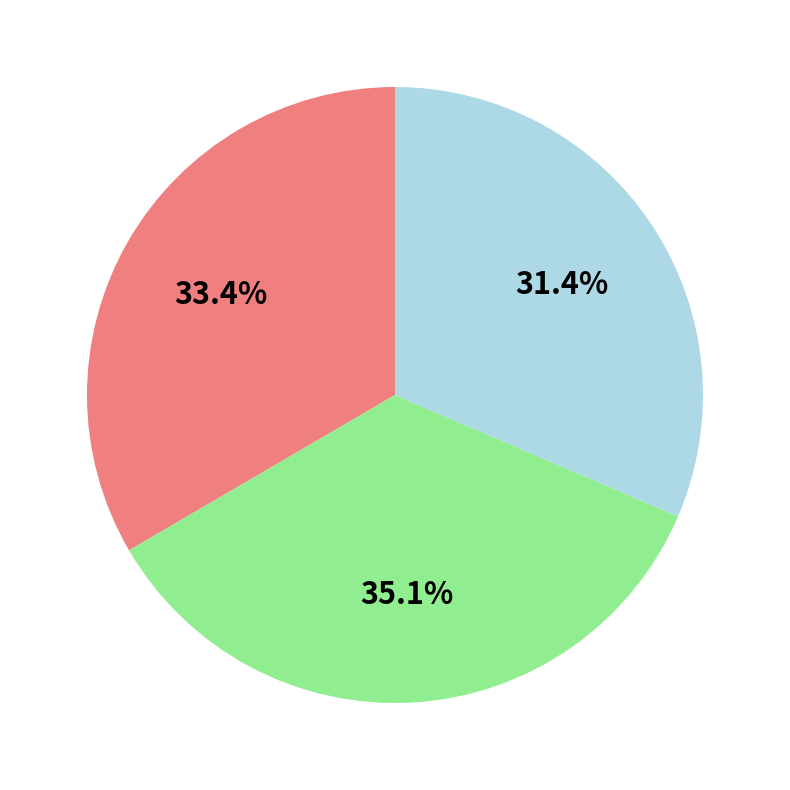

Does any single category account for the majority?

No